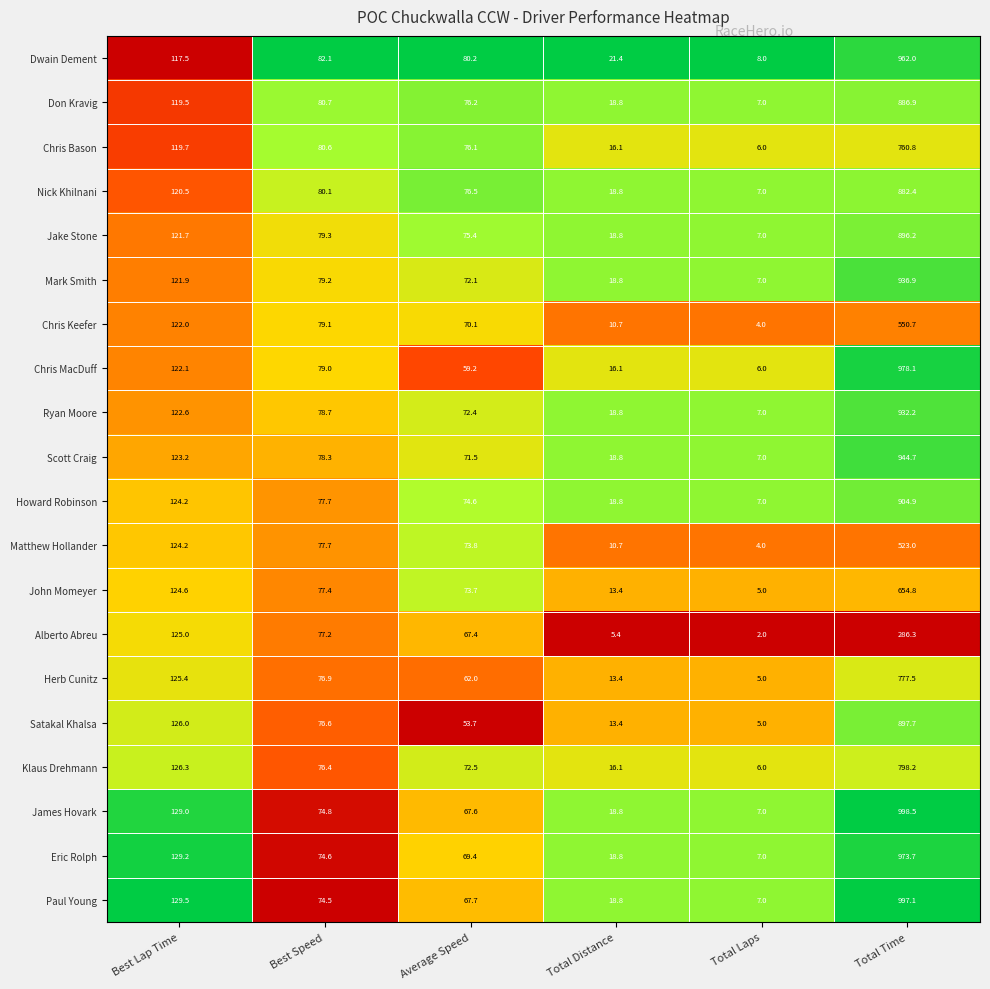

What is the difference between the highest and lowest values at Average Speed?

26.5